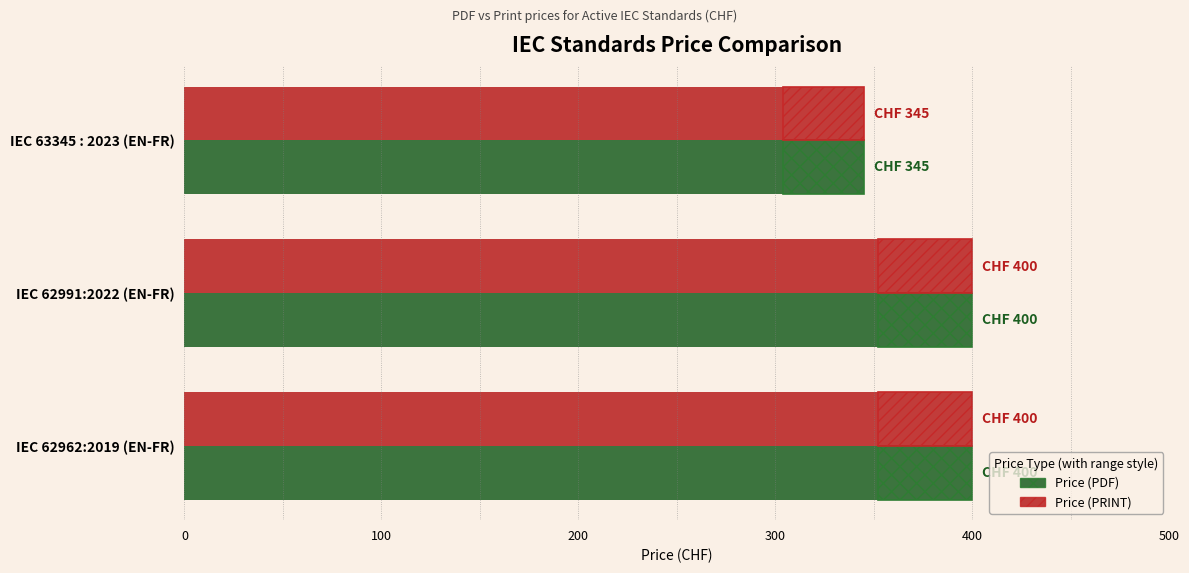

How many groups of bars are there?

3